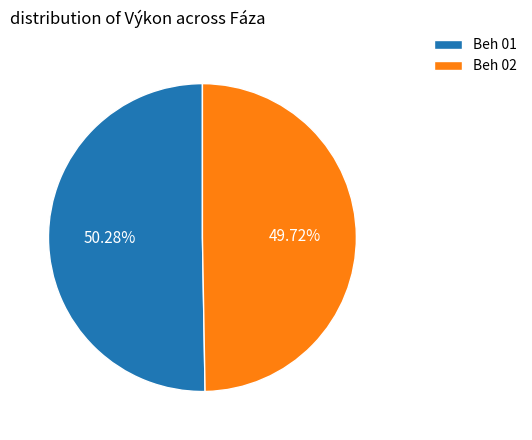

How many segments does this pie chart have?

2